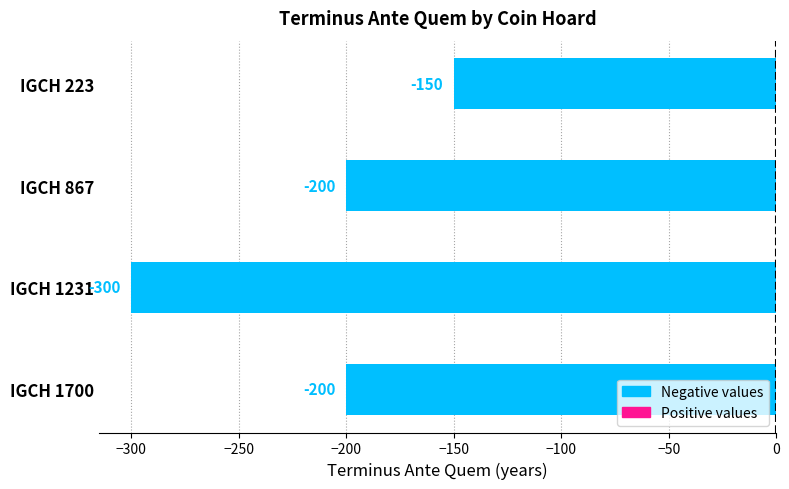

The value at IGCH 223 is -150. True or false?

True